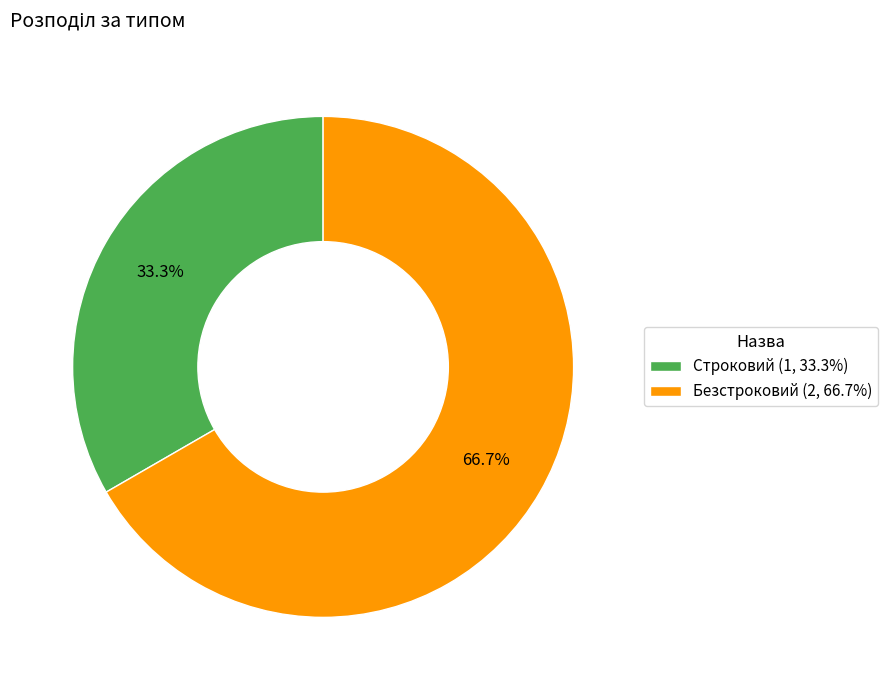

To the nearest percent, what percentage of the pie is Строковий?

33%